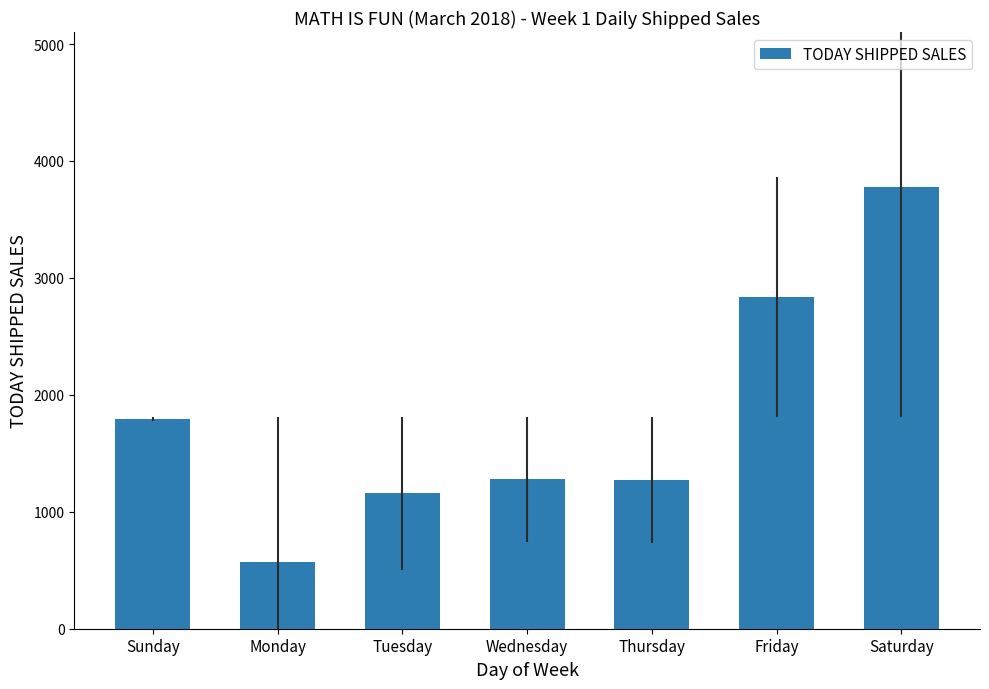

Between Thursday and Friday, which is larger?

Friday